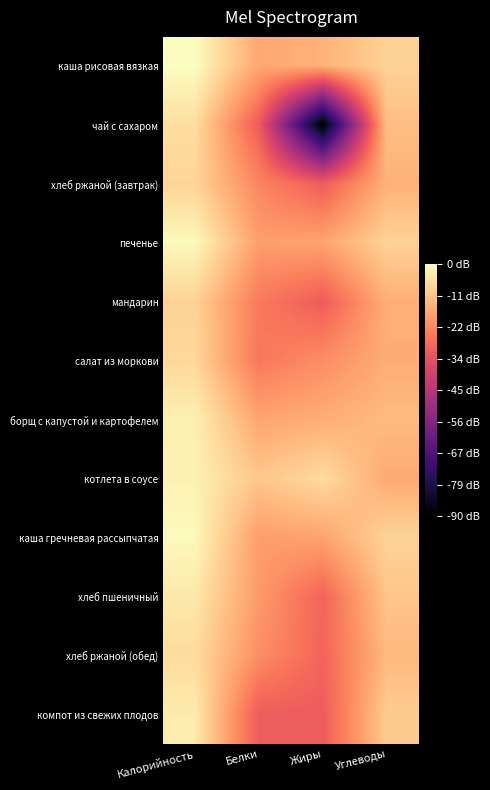

Which series has the largest range (max minus min)?

чай с сахаром